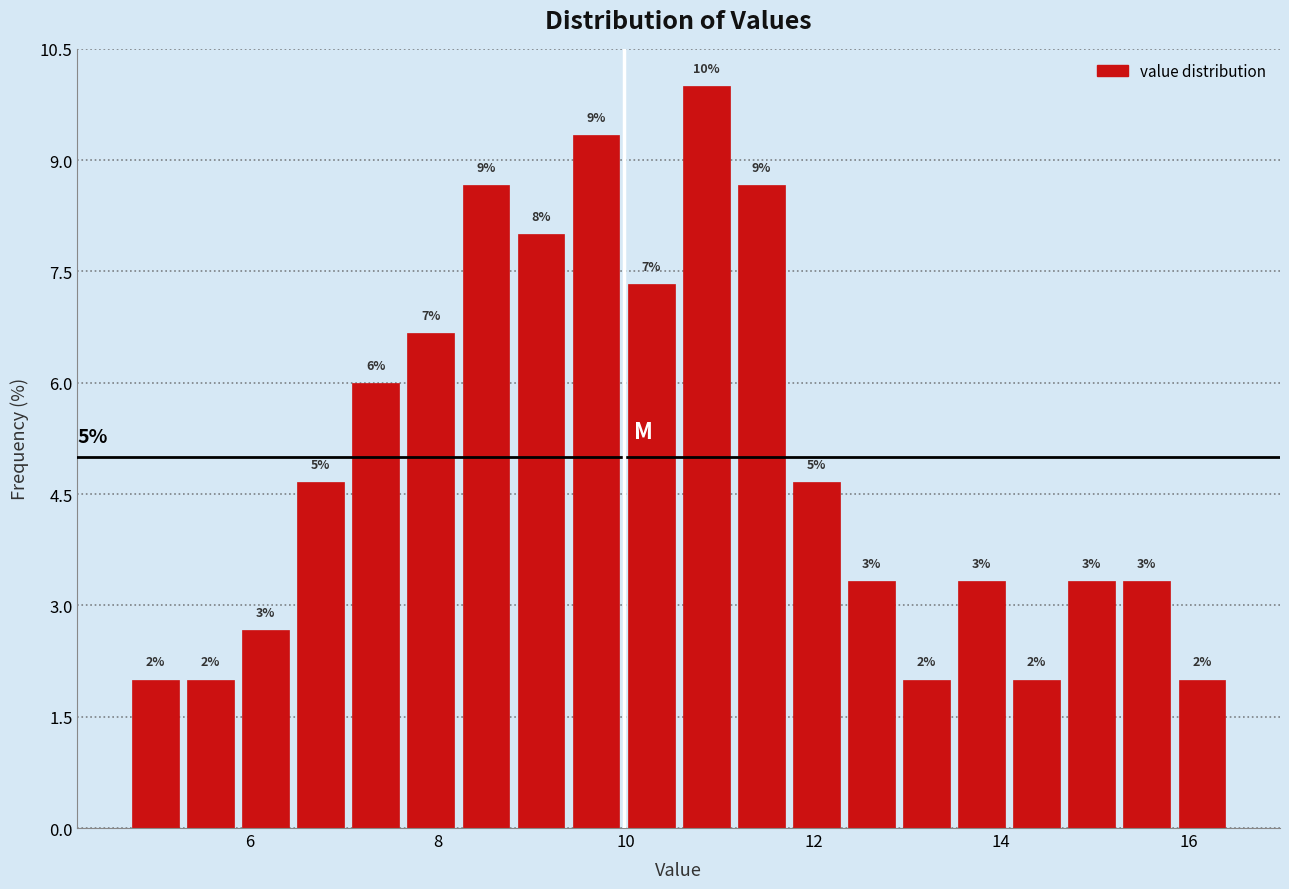

Around what value on the x-axis is the tallest bar? Give the approximate position of its centre, as read against the axis.

10.8